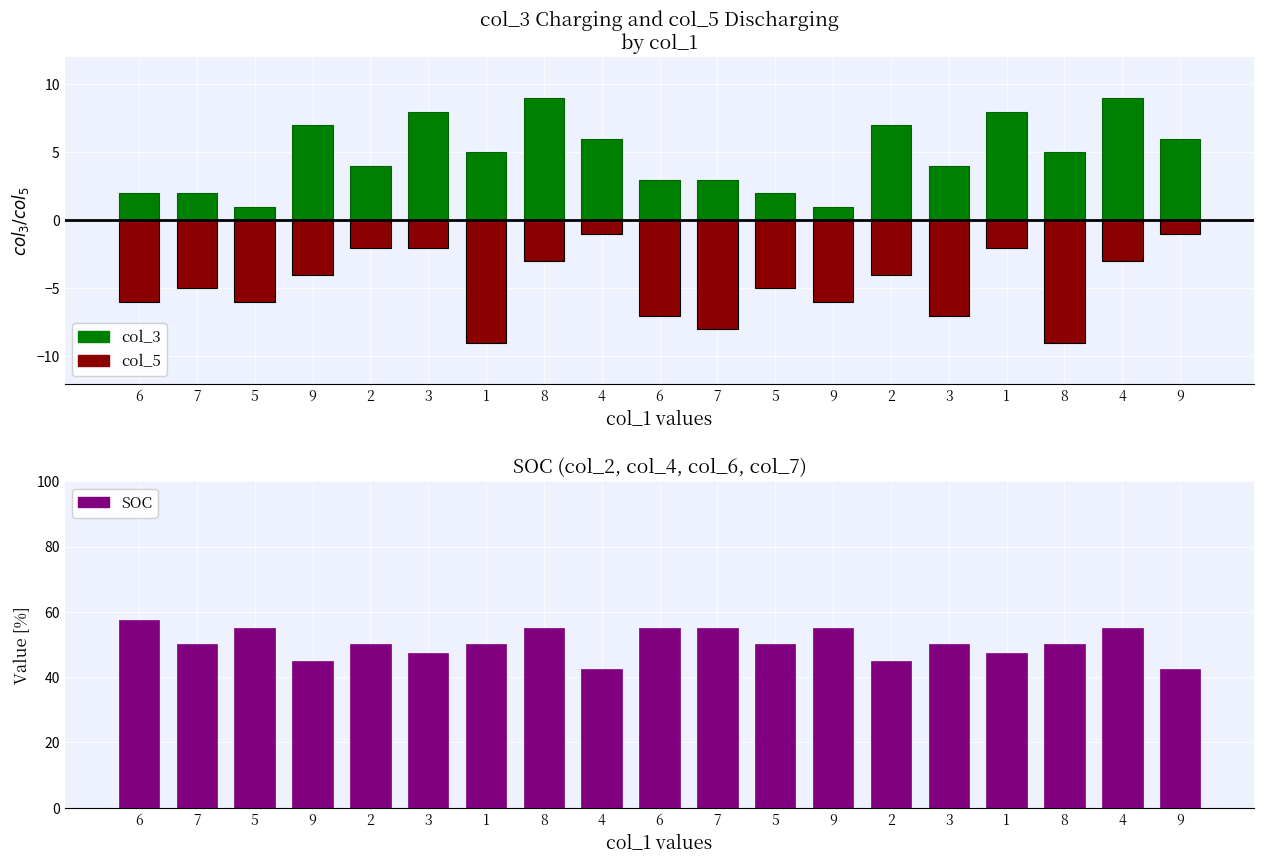

What is the difference between the highest and lowest values at 5?

61.0